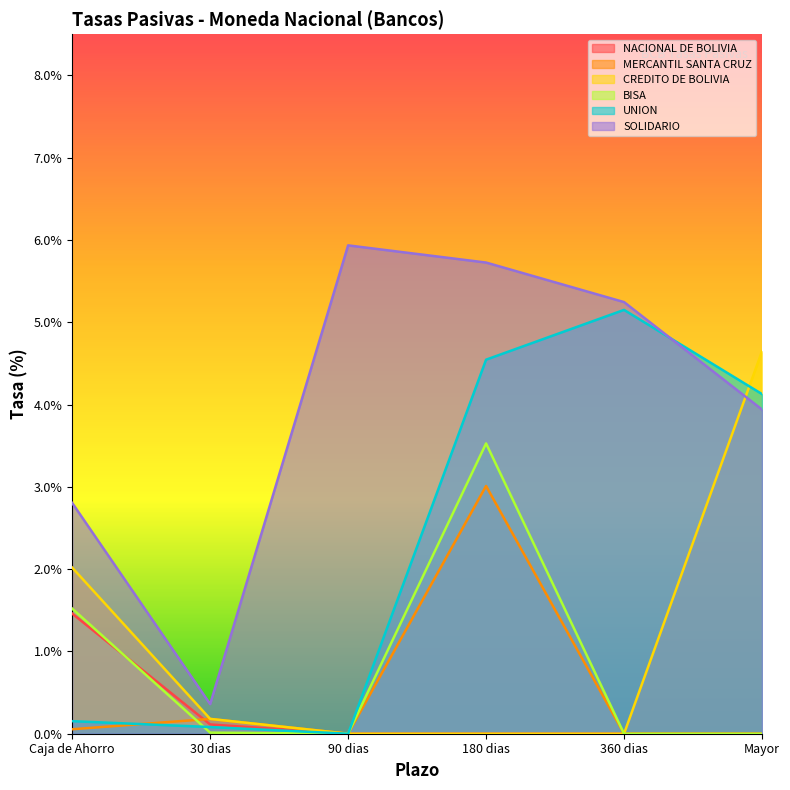

Is it true that BISA equals 1.6 at 360 dias?

False